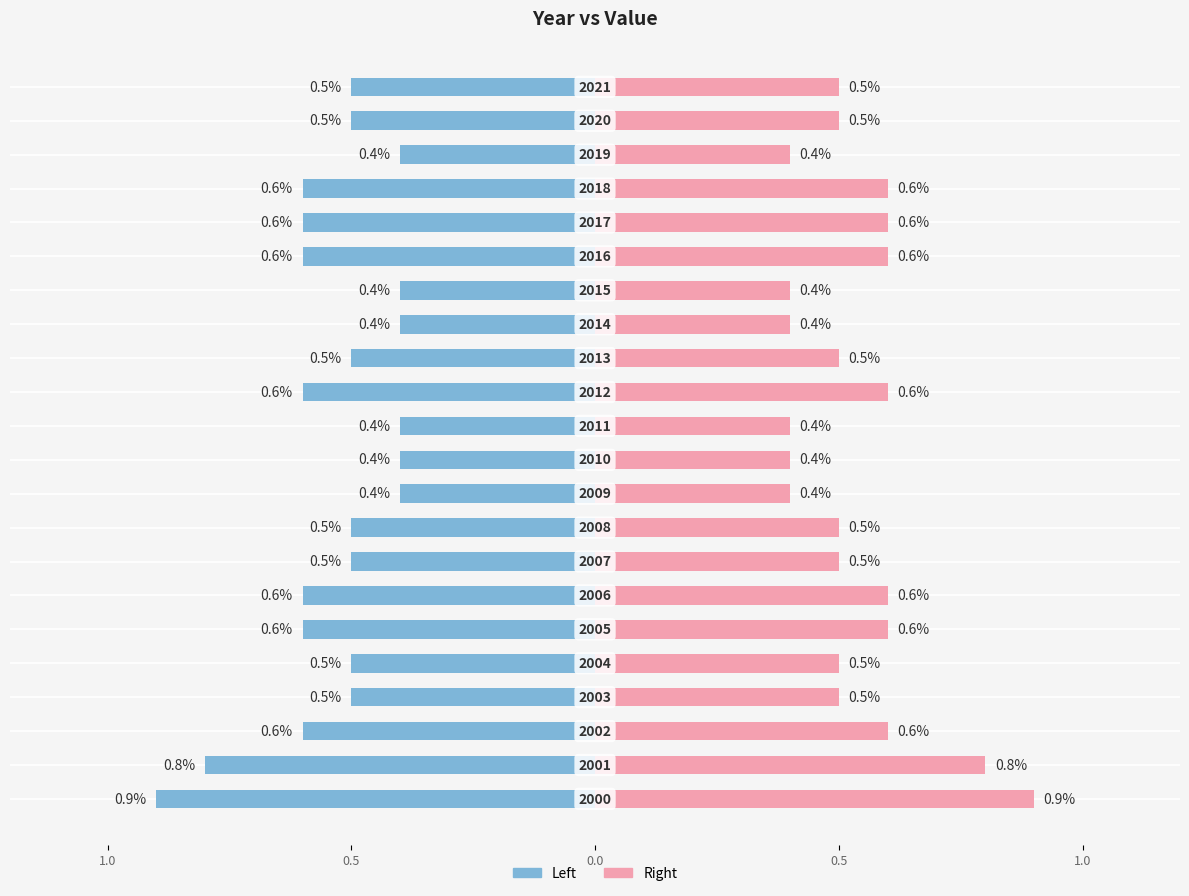

True or false: Left (Blue) has a value of -0.3 at 8.

False